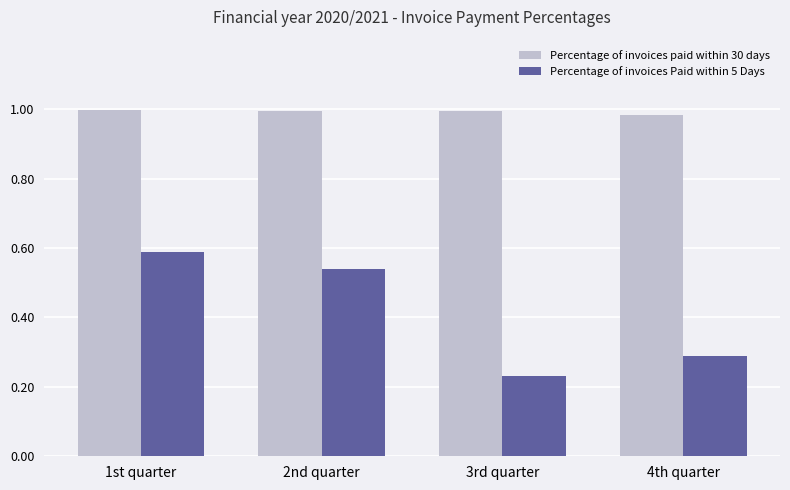

Is the value of Percentage of invoices paid within 30 days at 3rd quarter greater than the value of Percentage of invoices Paid within 5 Days at 1st quarter?

Yes